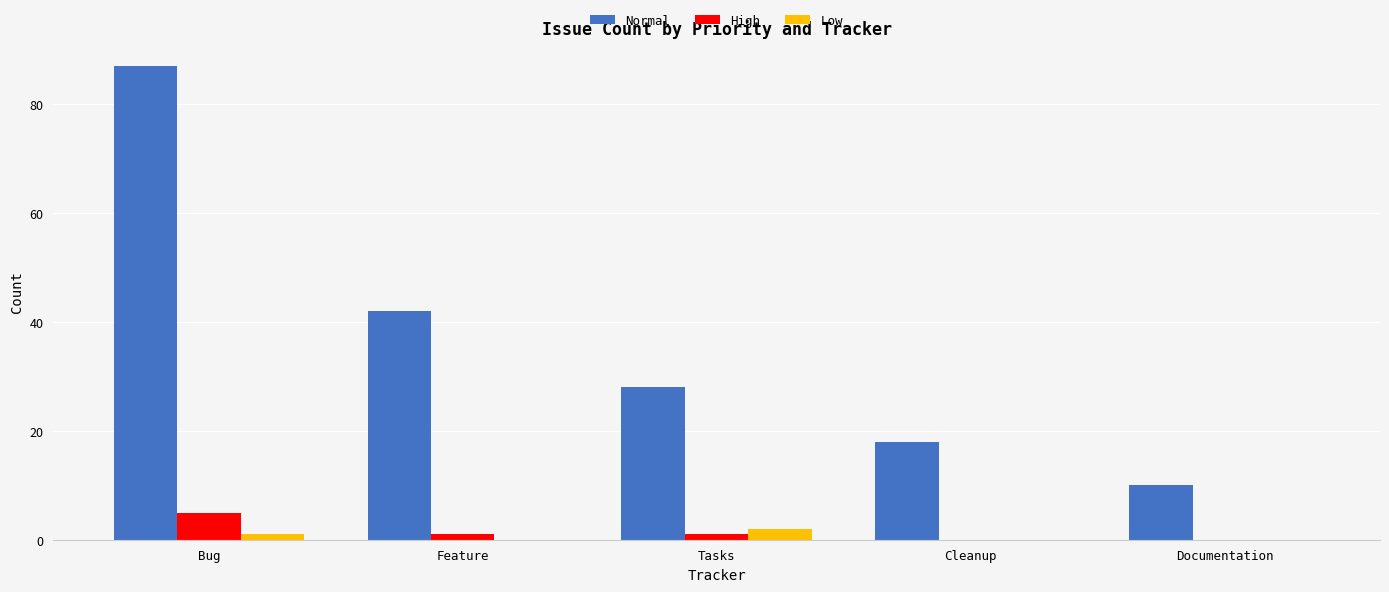

What is the difference between the Low values at Bug and Cleanup?

1